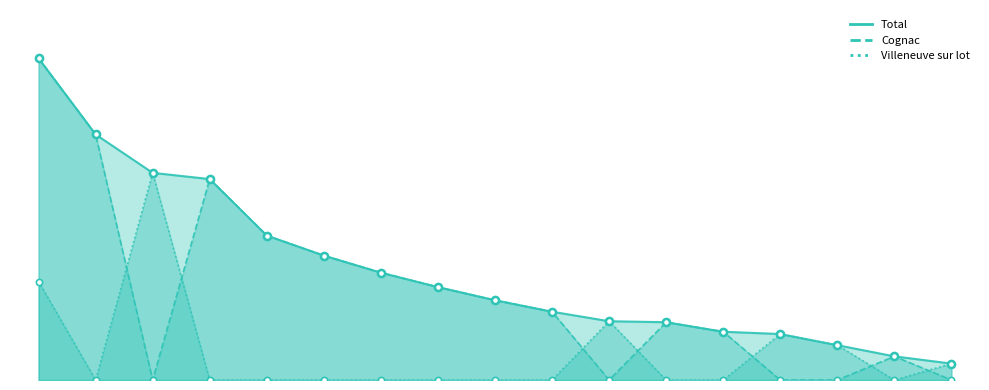

What are all the series names shown in the legend?

Villeneuve sur lot, Cognac, Total